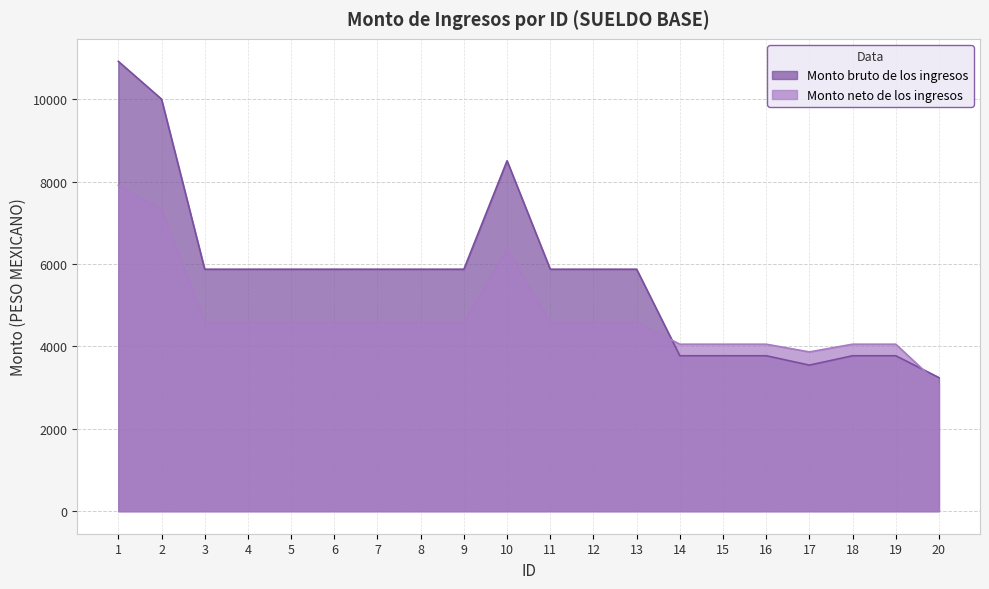

What is the value of the Monto bruto de los ingresos point at the 6th from the left?

5877.2